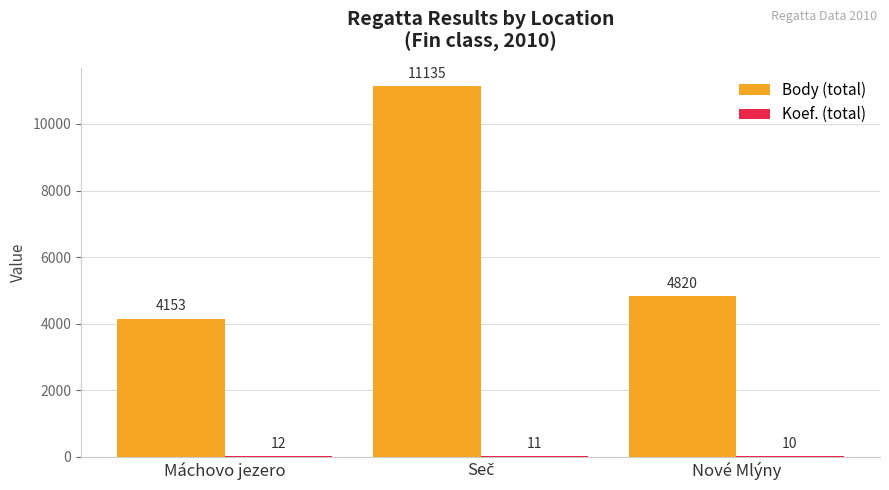

What is the total value across all series at Máchovo jezero?

4165